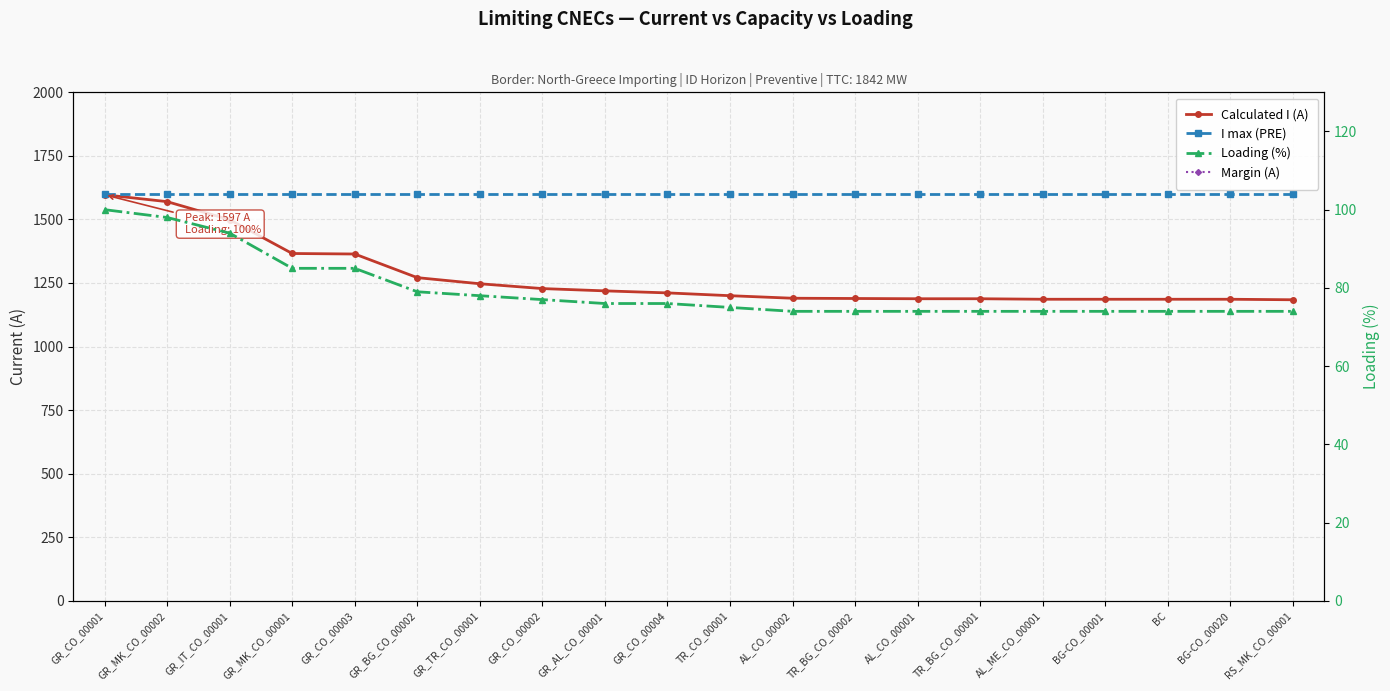

Reading left to right, what are all the values shown in this chart?

Calculated I (A): 1597	1570	1499	1366	1364	1271	1247	1228	1219	1211	1200	1190	1189	1188	1188	1186	1186	1186	1186	1184
I max (PRE): 1600	1600	1600	1600	1600	1600	1600	1600	1600	1600	1600	1600	1600	1600	1600	1600	1600	1600	1600	1600
Loading (%): 100	98	94	85	85	79	78	77	76	76	75	74	74	74	74	74	74	74	74	74
Margin (A): -3	-30	-101	-234	-236	-329	-353	-372	-381	-389	-400	-410	-411	-412	-412	-414	-414	-414	-414	-416